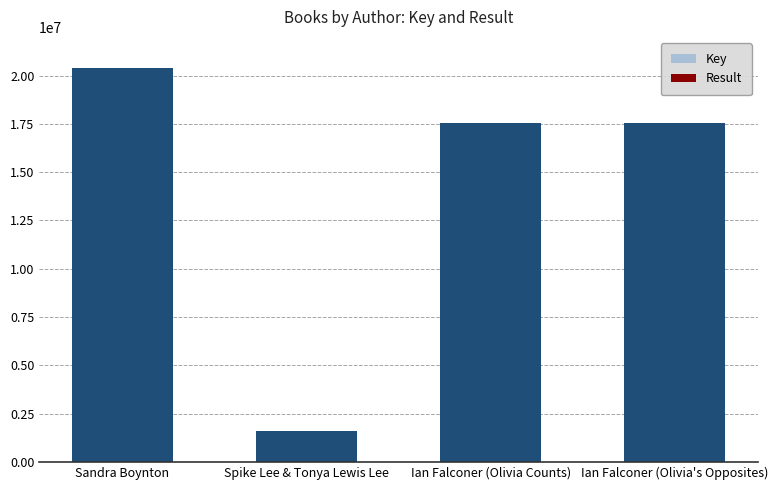

Which category has the highest value in the Key series?

Sandra Boynton